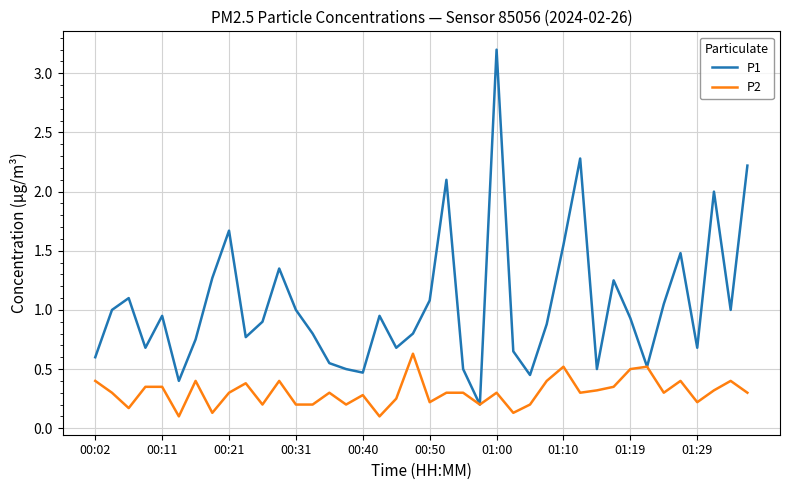

Which series has the largest range (max minus min)?

P1